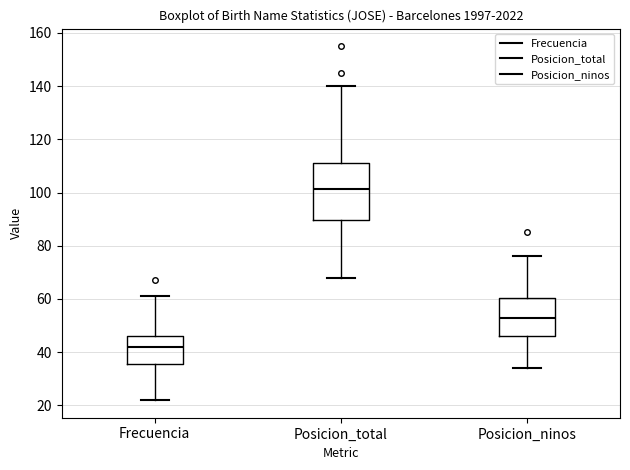

Reading left to right, read every box against the y-axis: the position of its median line, the range the box covers, and the ends of its whiskers. The values are not printed on the chart, so give them approximately, as read against the axis.

Frecuencia: median 42, box 36 to 46, whiskers 22 to 62
Posicion_total: median 102, box 90 to 112, whiskers 68 to 140
Posicion_ninos: median 54, box 46 to 60, whiskers 34 to 76